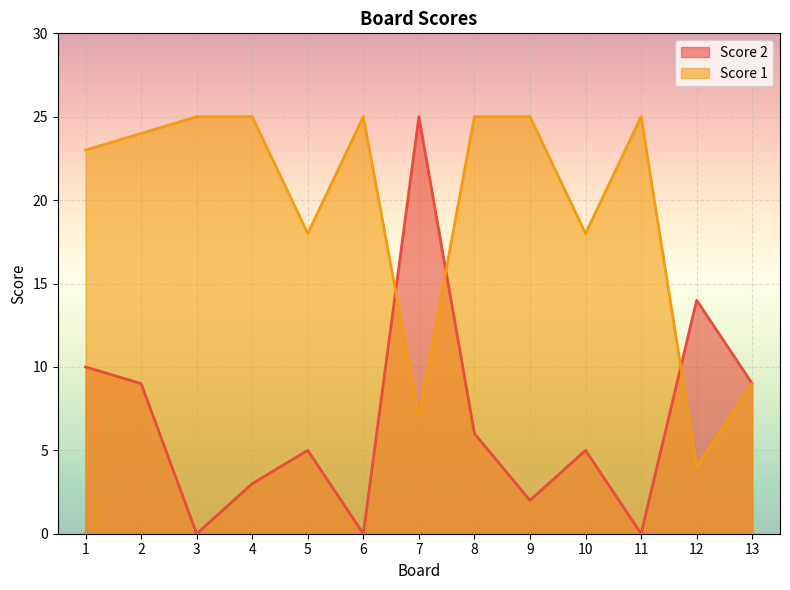

What is the value of the Score 2 point at the 8th from the left?

6